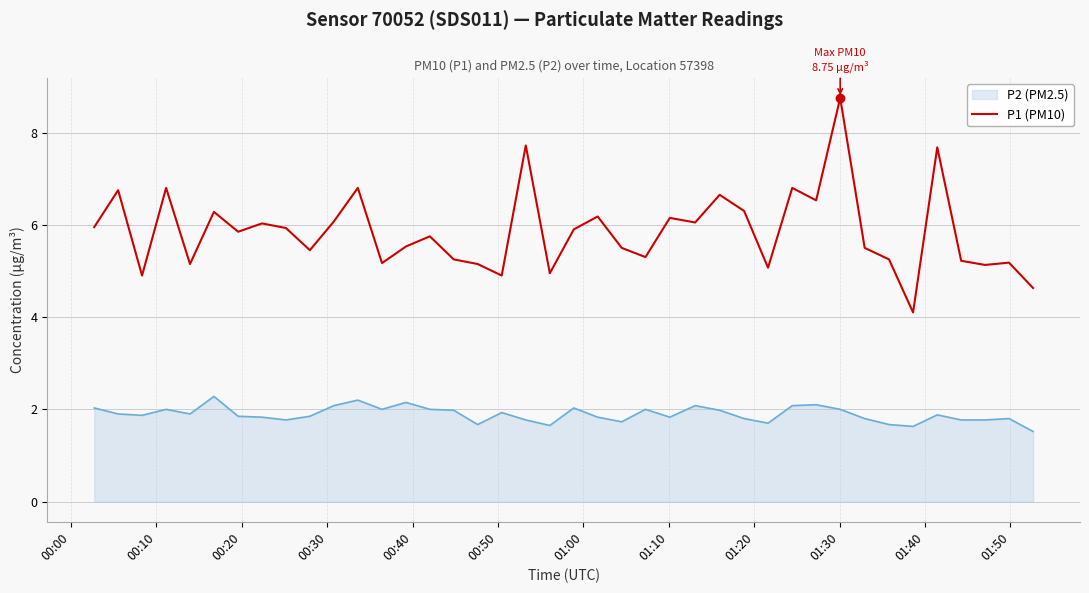

Rank the series by their maximum value, from highest to lowest.

P1 (PM10), P2 (PM2.5)